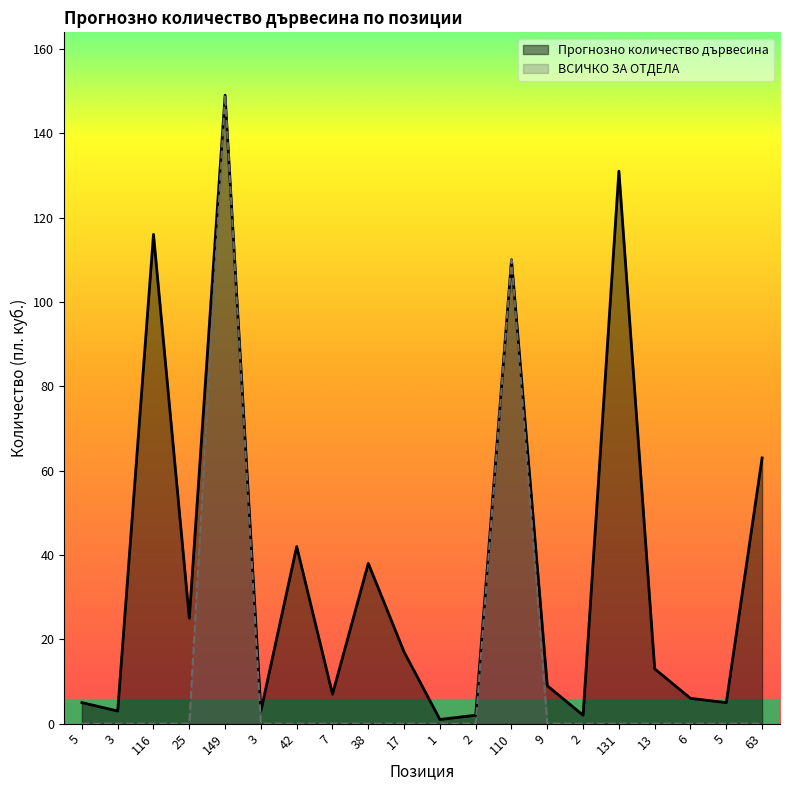

Does the chart display data point markers on the line(s)?

No